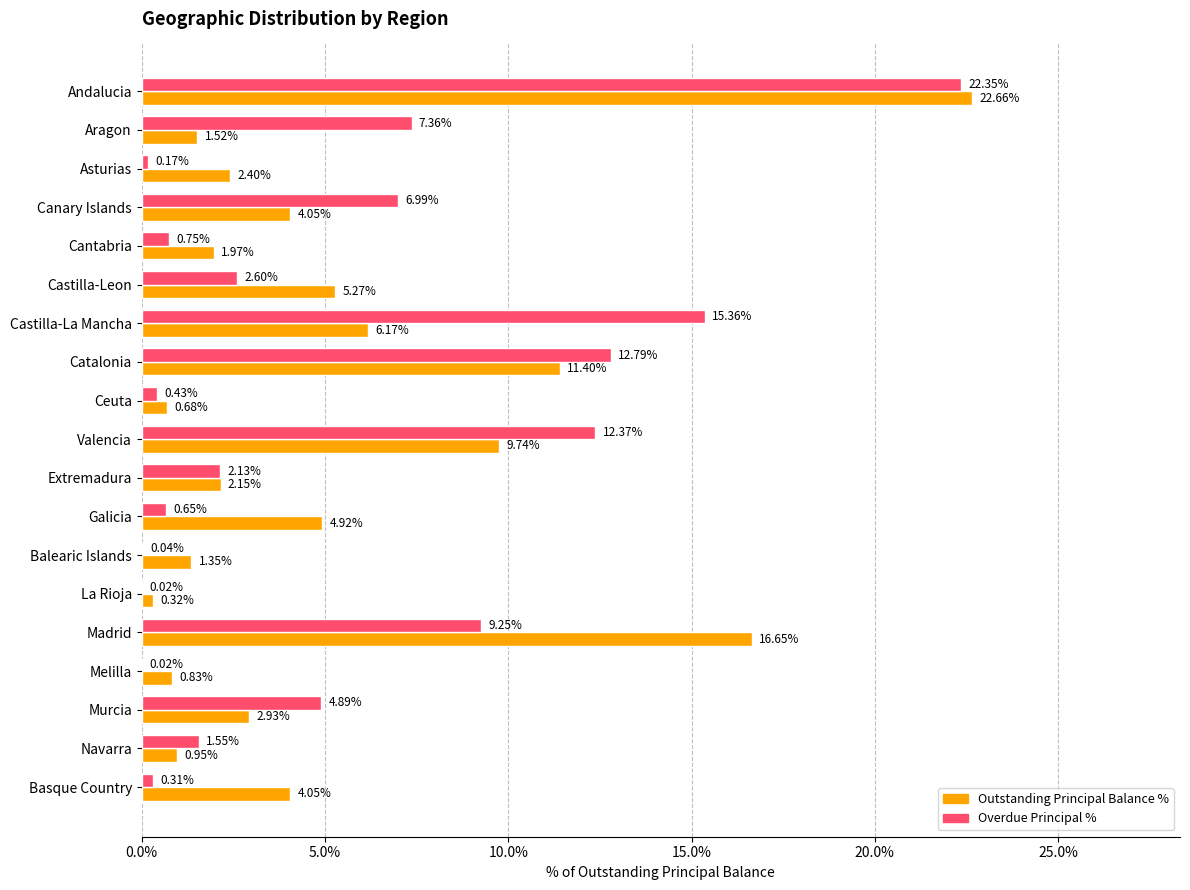

What is the sum of all Outstanding Principal Balance % values?

100.0